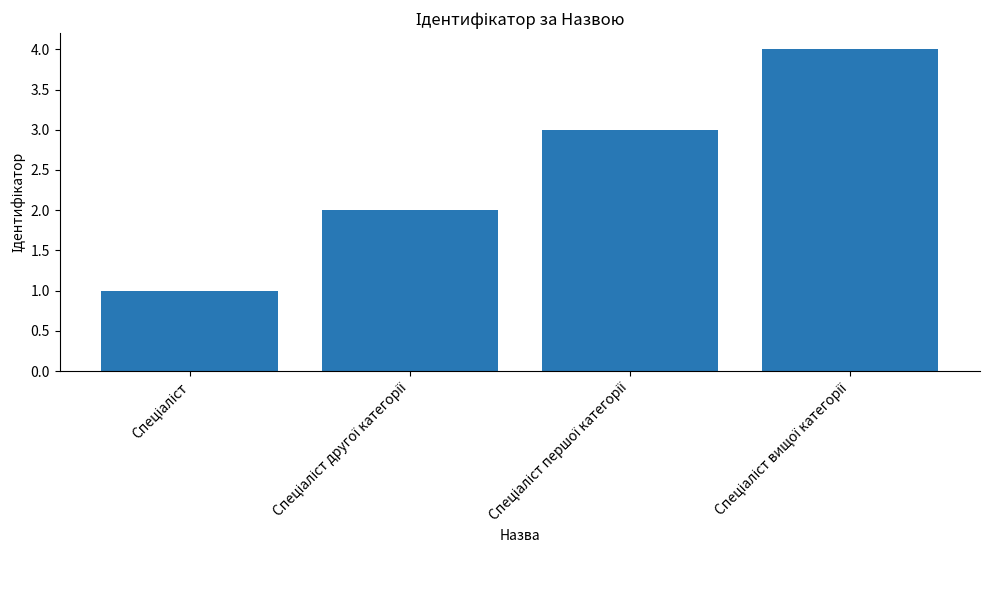

What is the greatest value displayed?

4